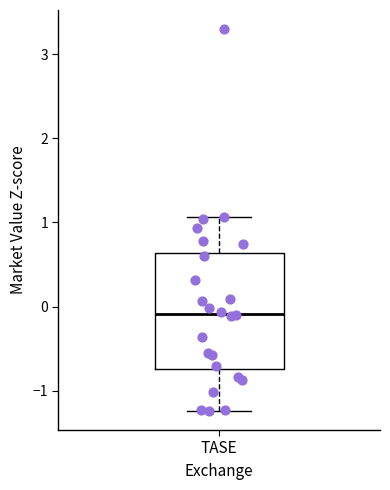

Read this box plot against the y-axis: the position of the median line, the range covered by the box, and the ends of both whiskers. The values are not printed on the chart, so give them approximately, as read against the axis.

median -0.1, box -0.7 to 0.6, whiskers -1.2 to 1.1